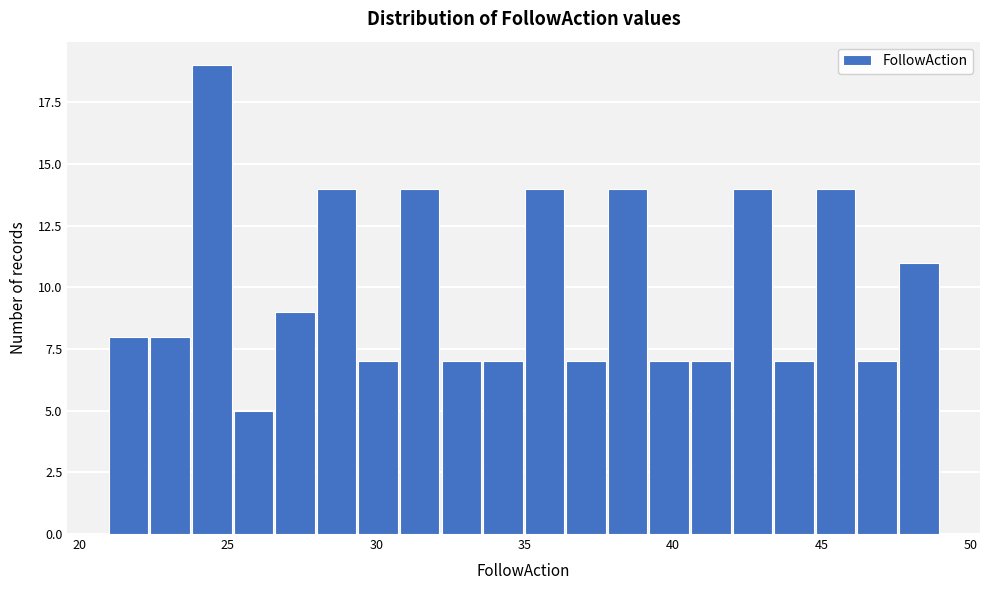

Around what value on the x-axis is the tallest bar? Give the approximate position of its centre, as read against the axis.

24.5